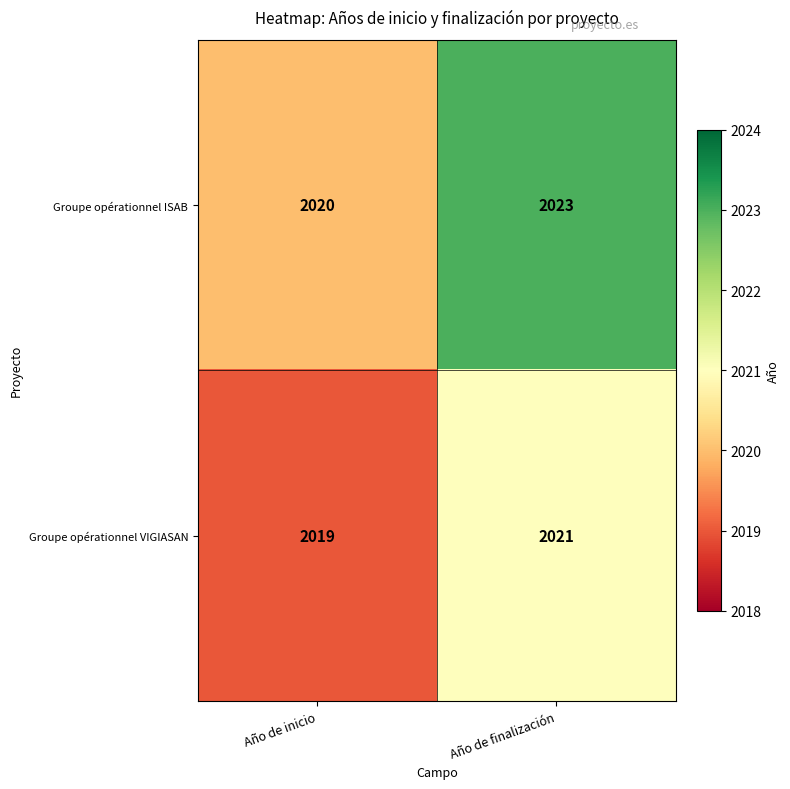

At which category is the sum across all series the highest?

Año de finalización